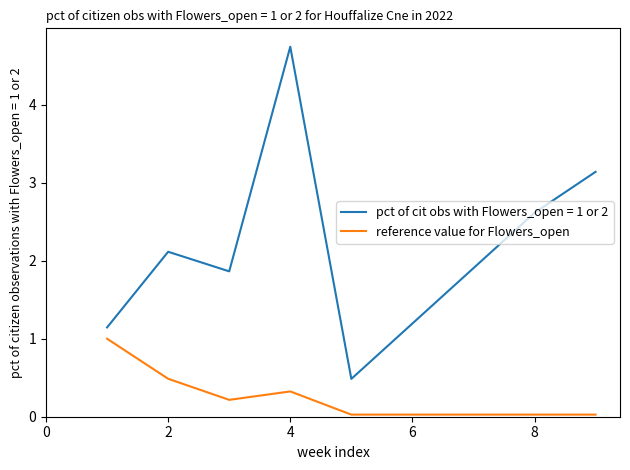

What is the maximum value shown in the chart?

4.7